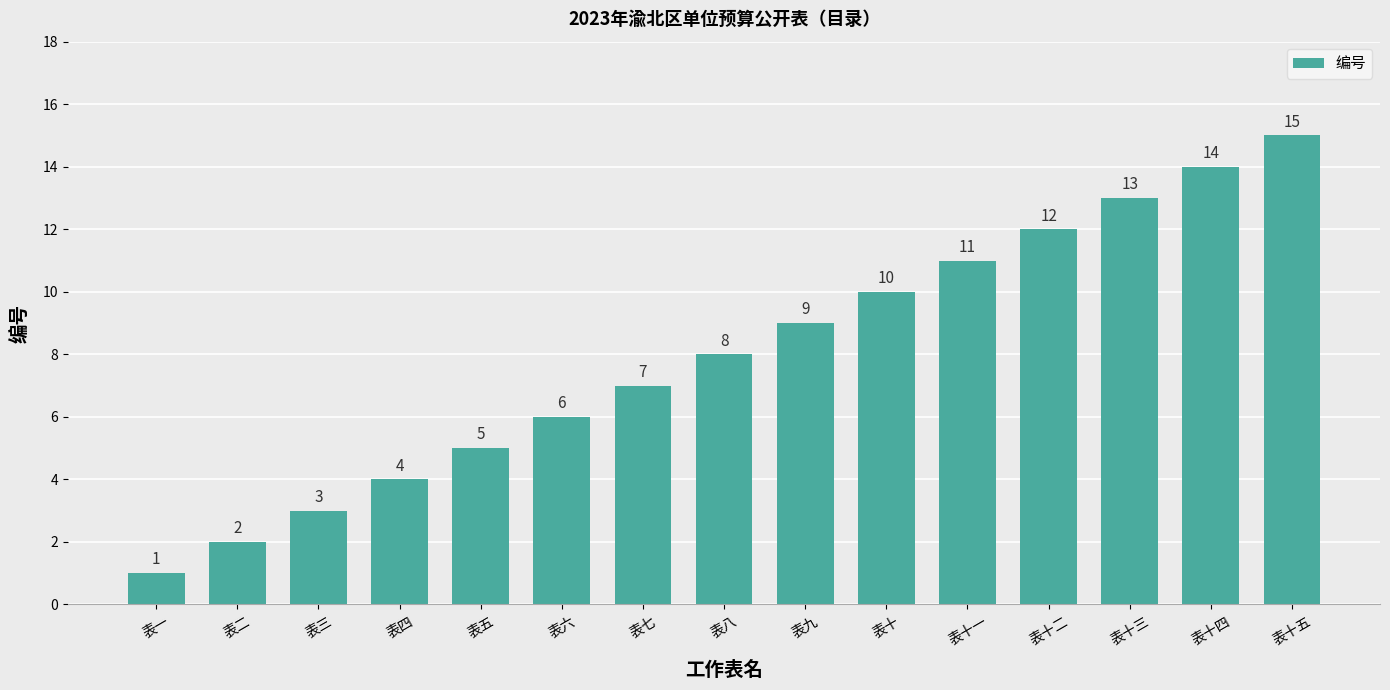

List the labels in order of value, largest first.

表十五, 表十四, 表十三, 表十二, 表十一, 表十, 表九, 表八, 表七, 表六, 表五, 表四, 表三, 表二, 表一